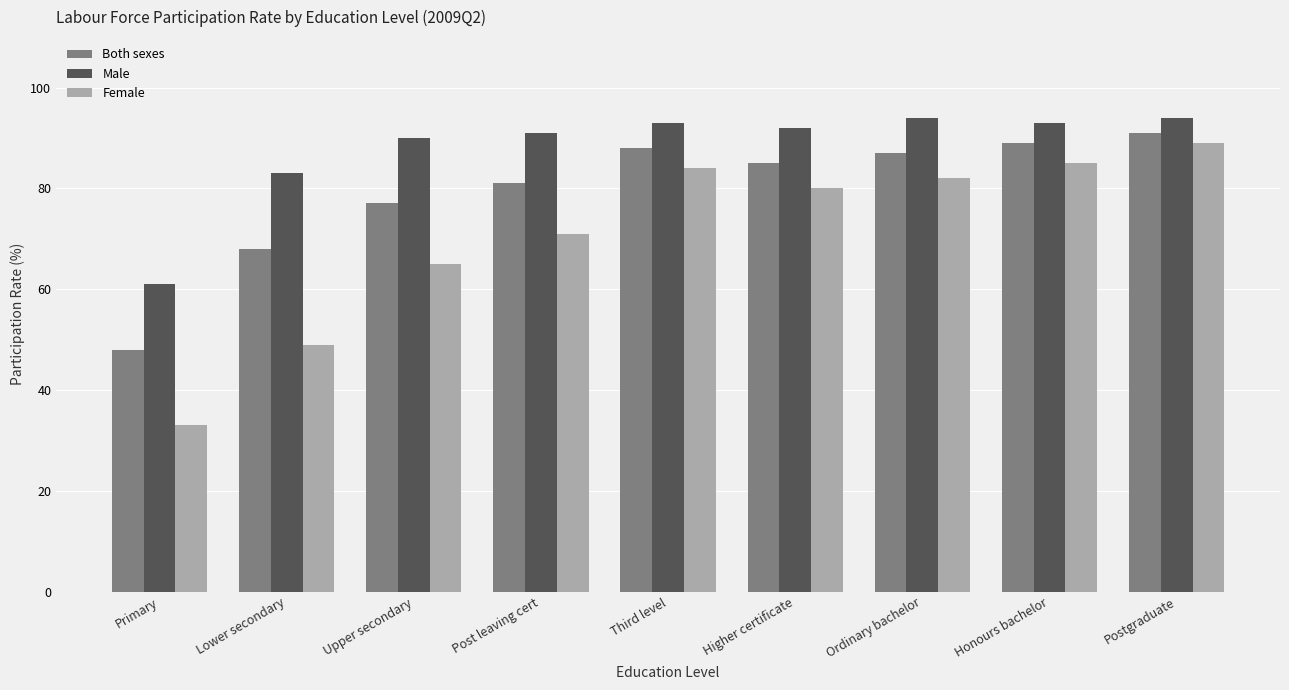

What is the sum of the Male values at Higher certificate and Post leaving cert?

183